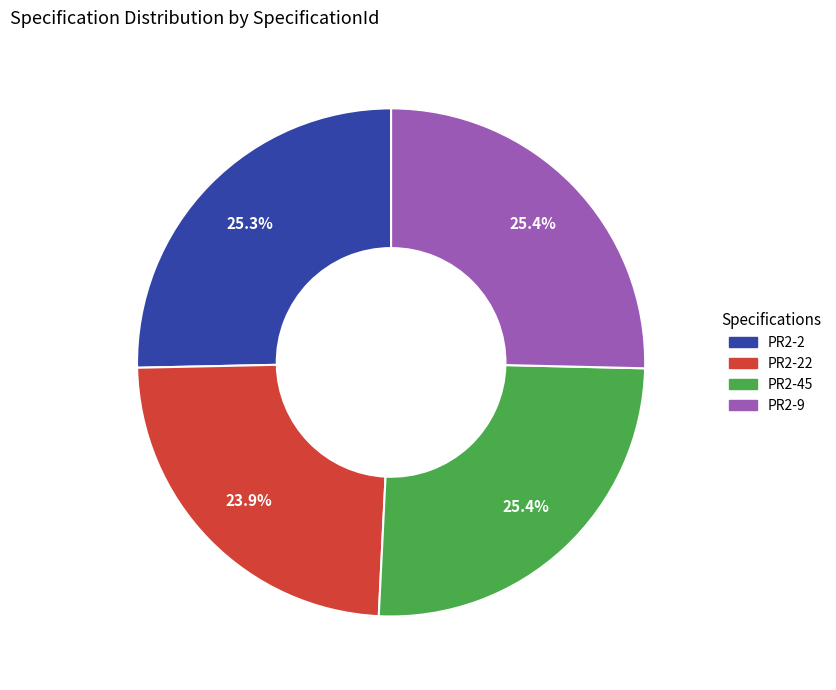

Approximately how many times larger is the value at PR2-9 compared to PR2-45?

1.0